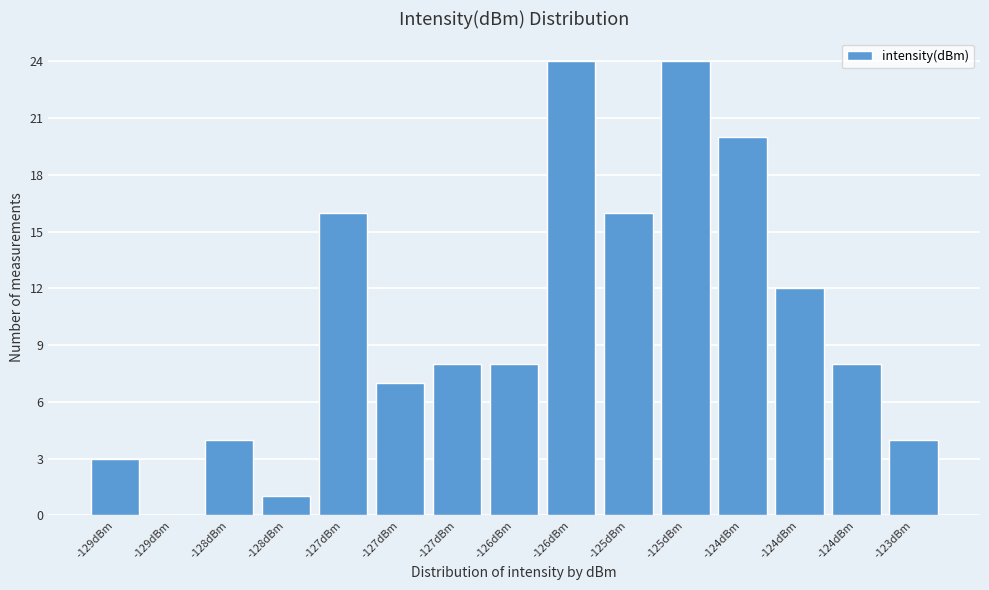

Are the bars horizontal?

No